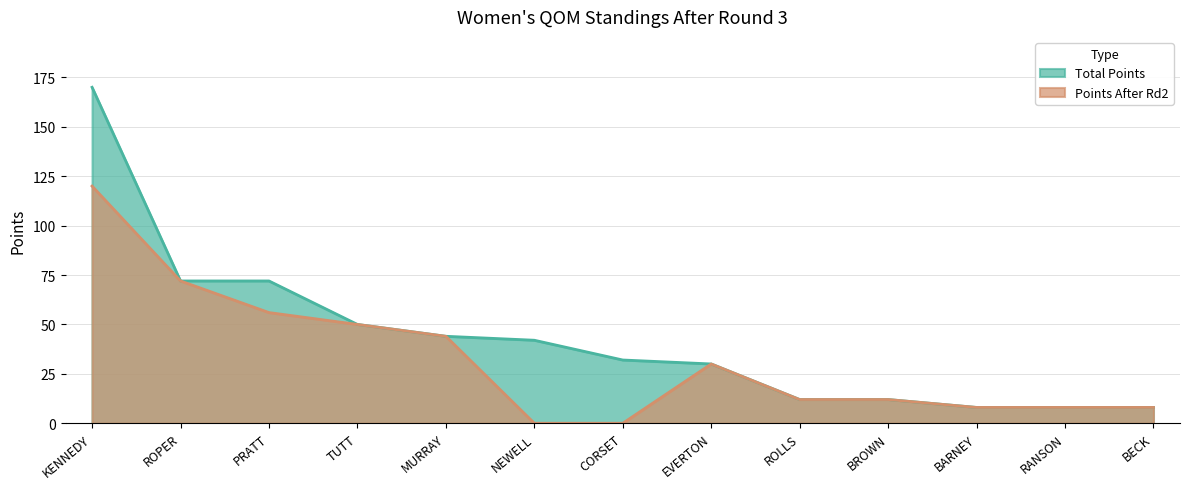

What is the label of the 10th point from the left?

BROWN